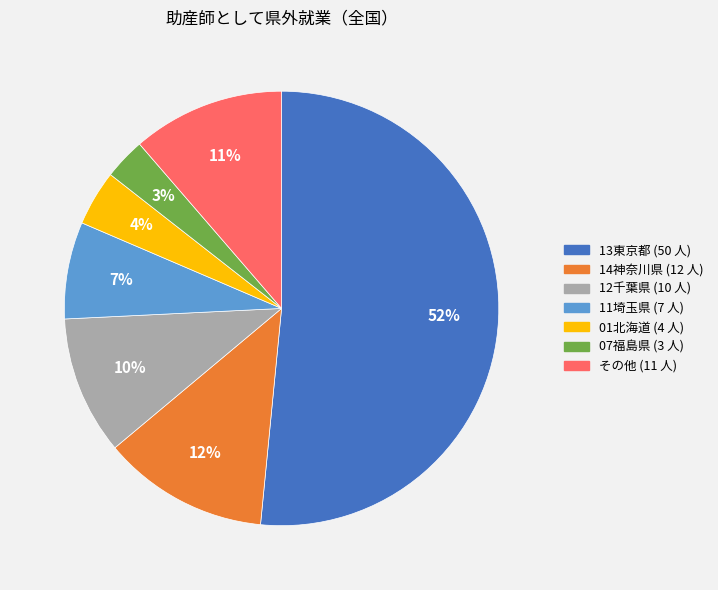

To the nearest percent, what is the average slice percentage?

14%